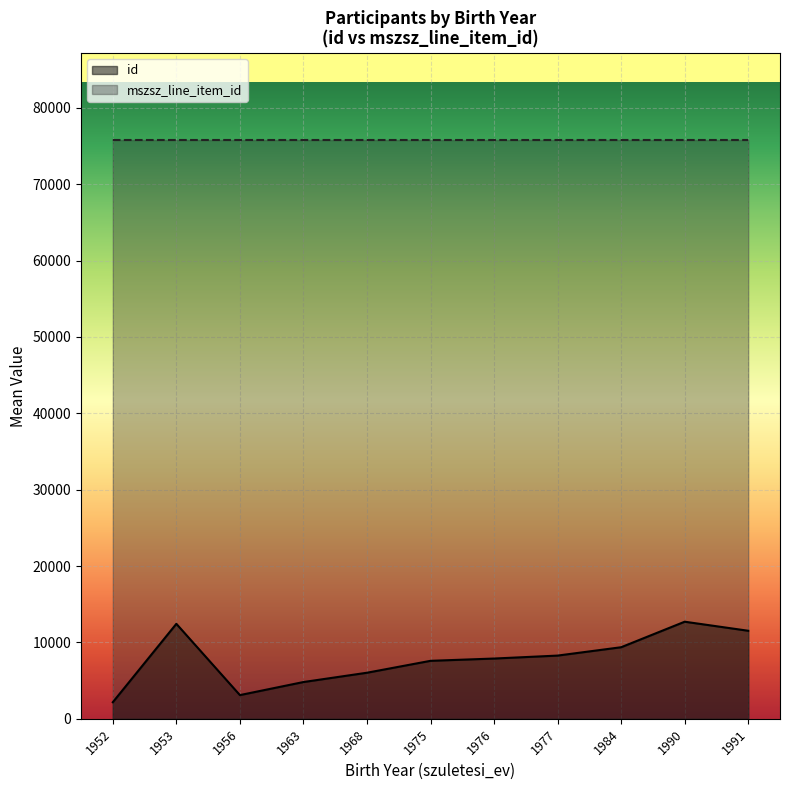

Which series has the largest range (max minus min)?

id